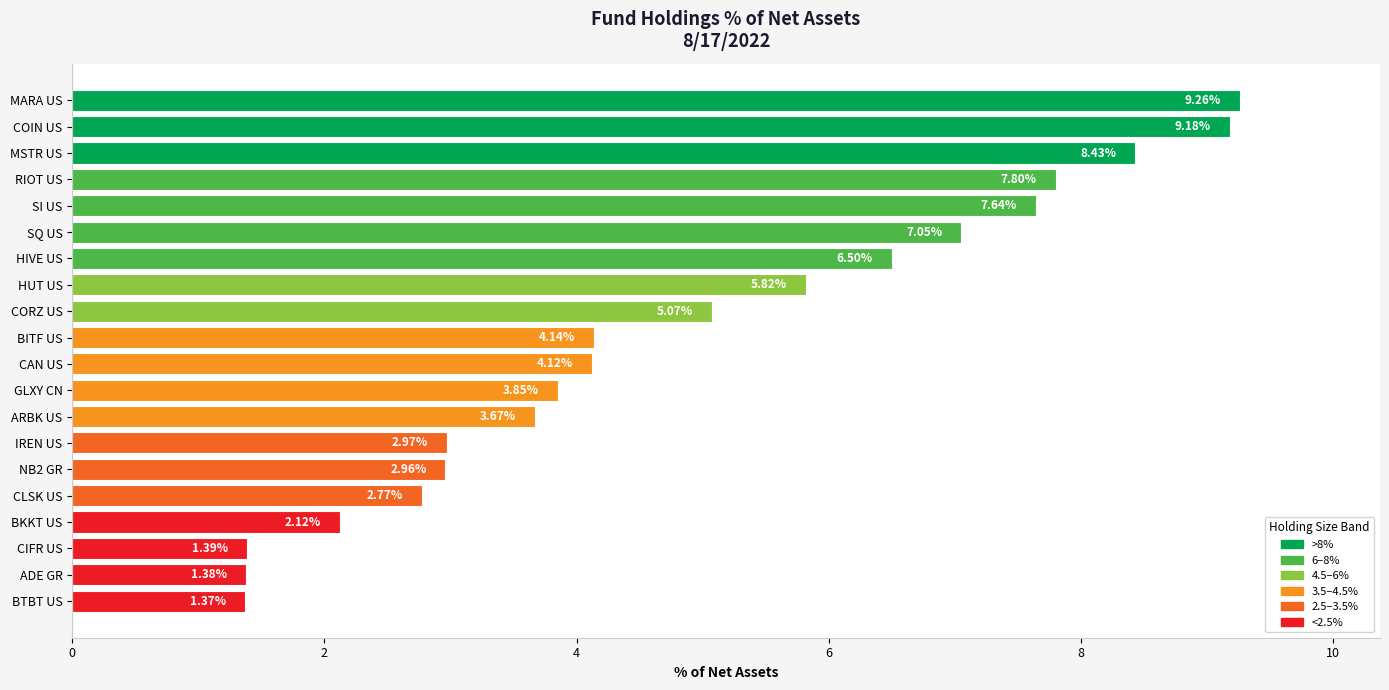

Approximately how many times larger is the value at BITF US compared to COIN US?

0.5